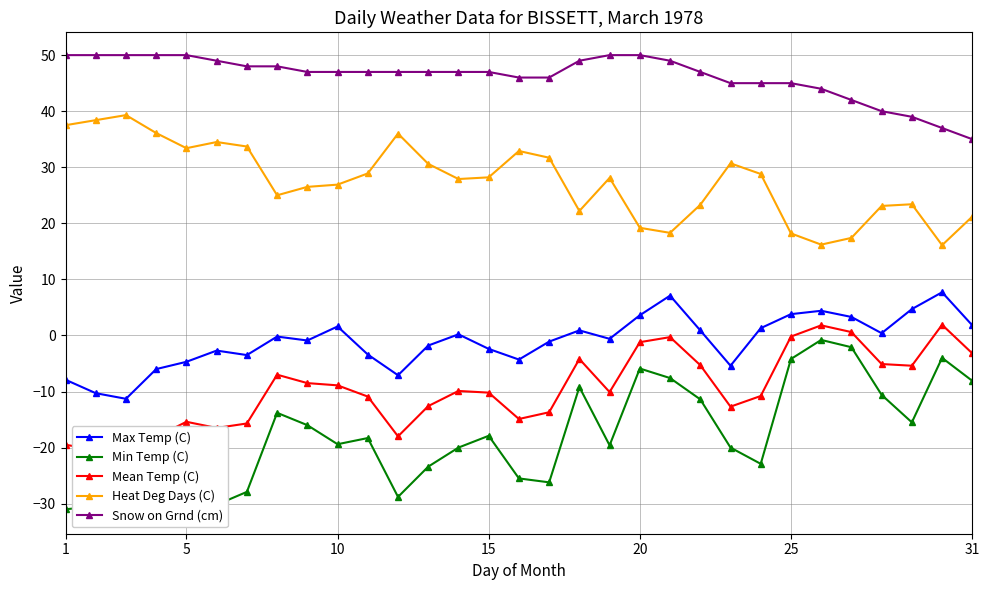

How many data points in Max Temp (C) are above 0?

14